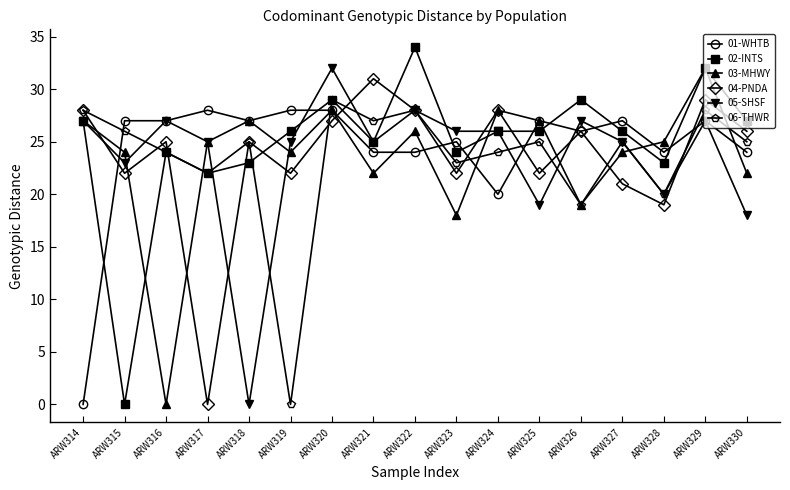

What is the difference between the highest and lowest values at ARW323?

8